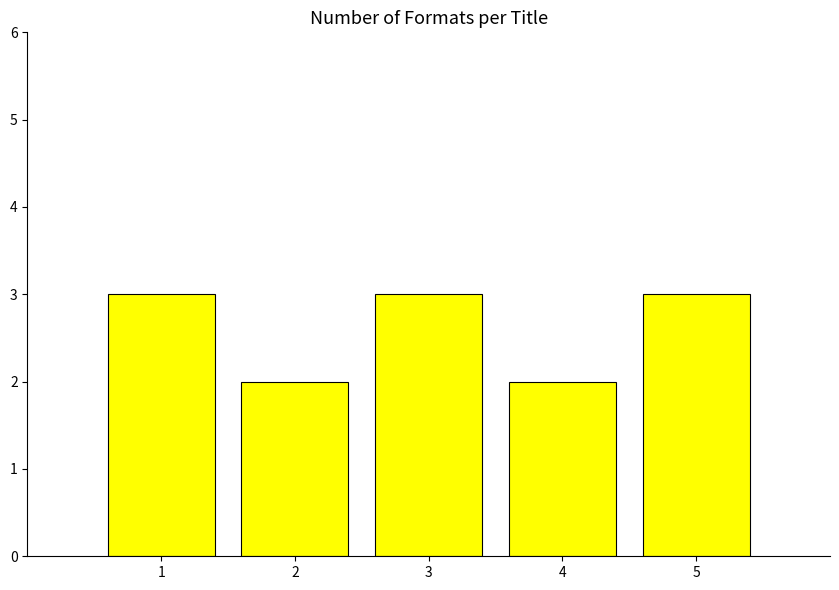

What is the sum of all values?

13